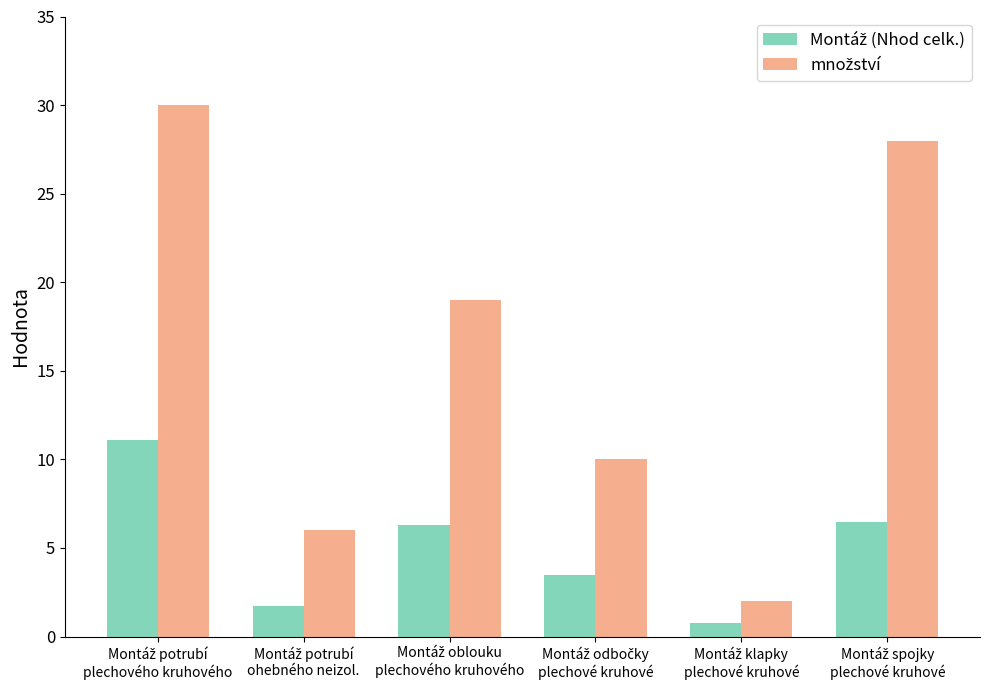

At how many categories does at least one series exceed 12?

3